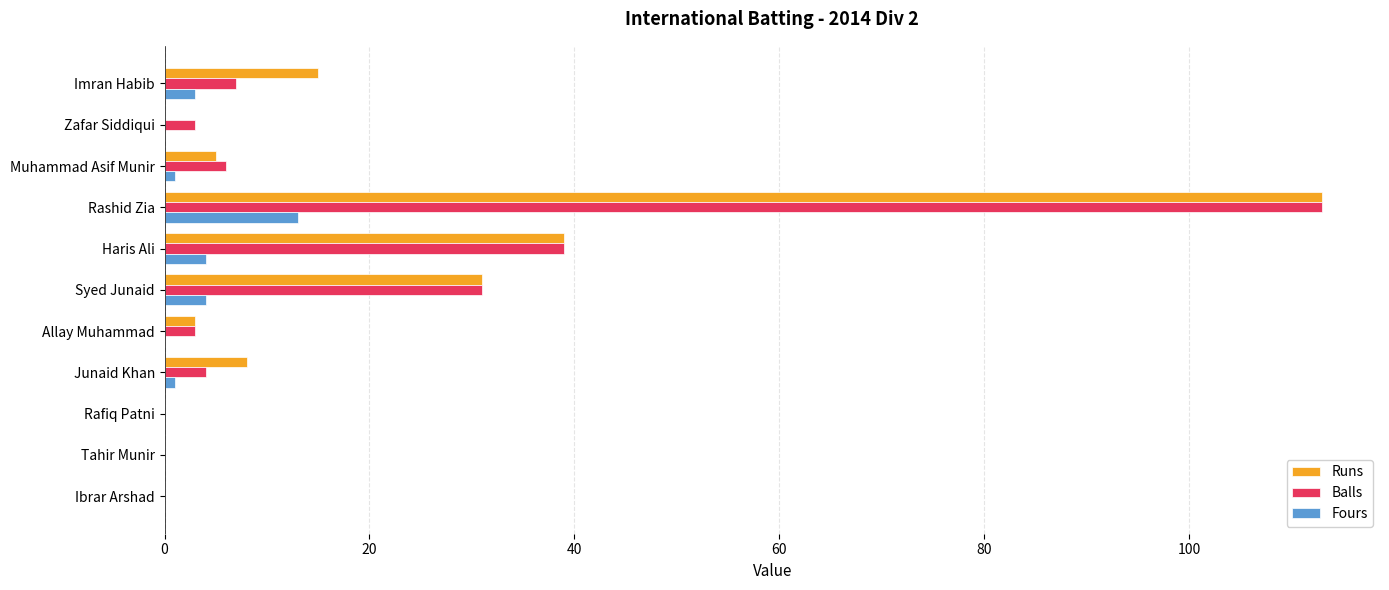

The Balls series shows 8 at Syed Junaid. True or false?

False